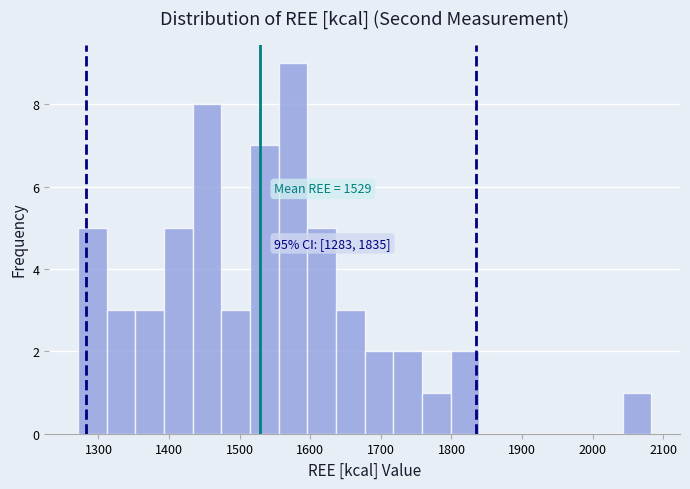

Which range on the x-axis has the tallest bar?

1560 to 1600